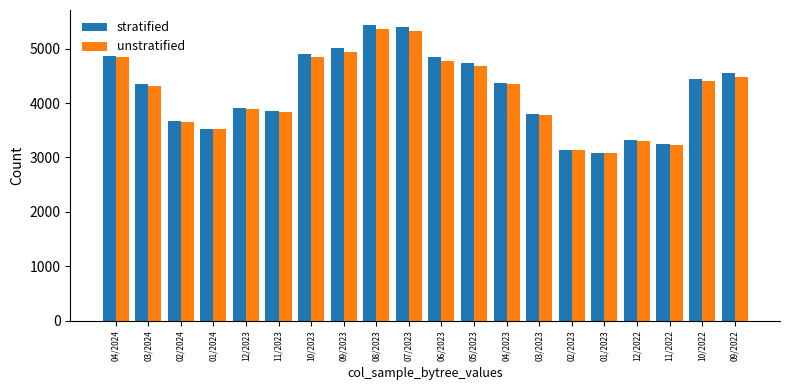

What is the smallest value displayed?

3081.9